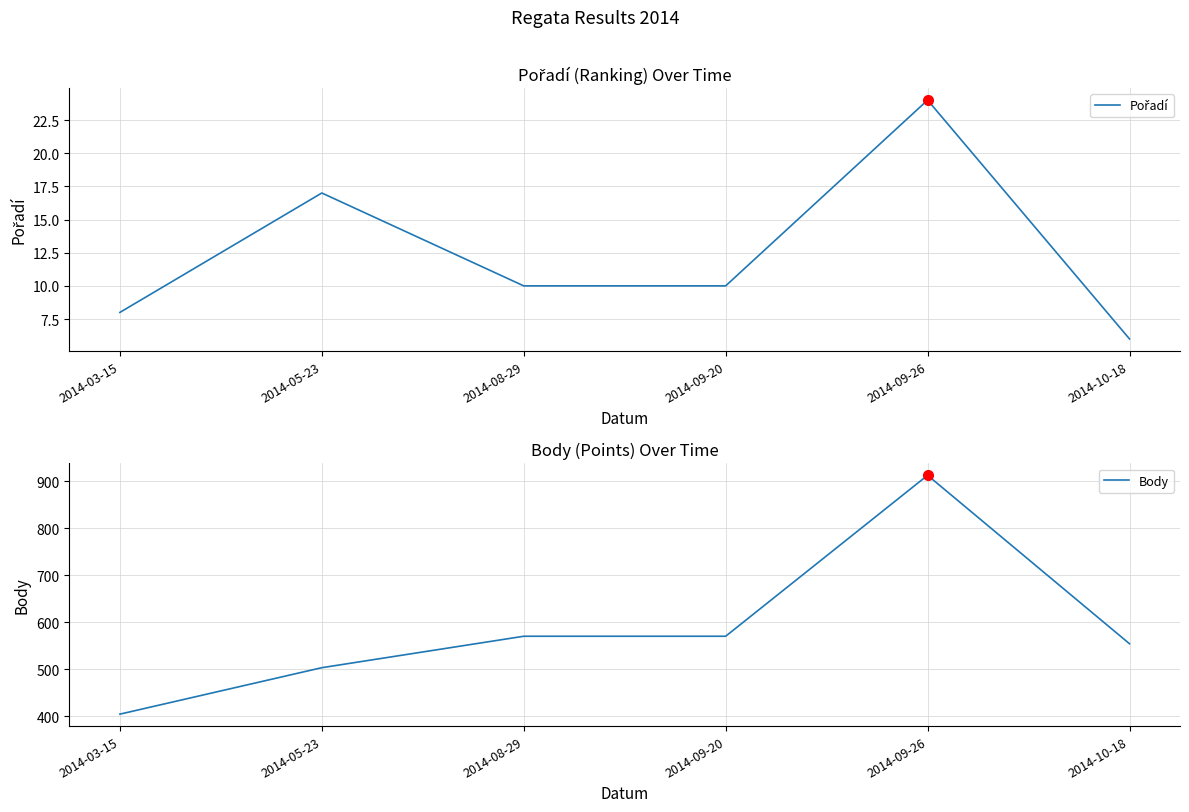

At which category is the sum across all series the highest?

2014-09-26